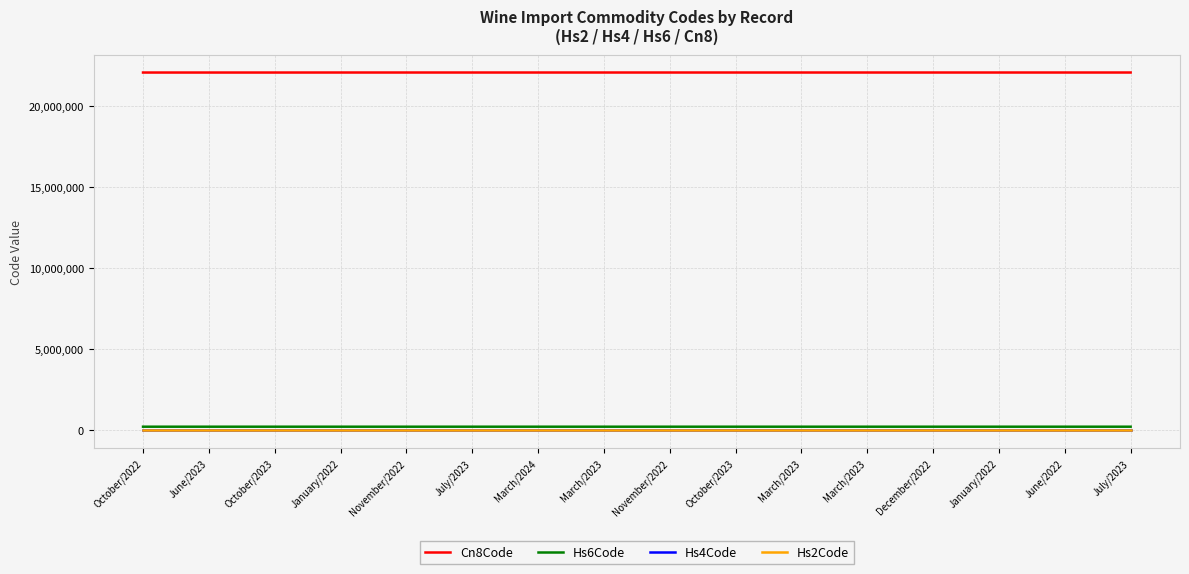

What are all the series names shown in the legend?

Cn8Code, Hs6Code, Hs4Code, Hs2Code